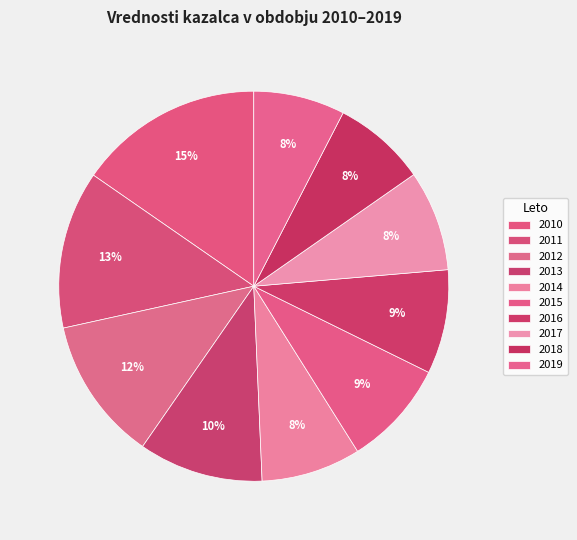

To the nearest percent, what portion does 2019 represent?

8%